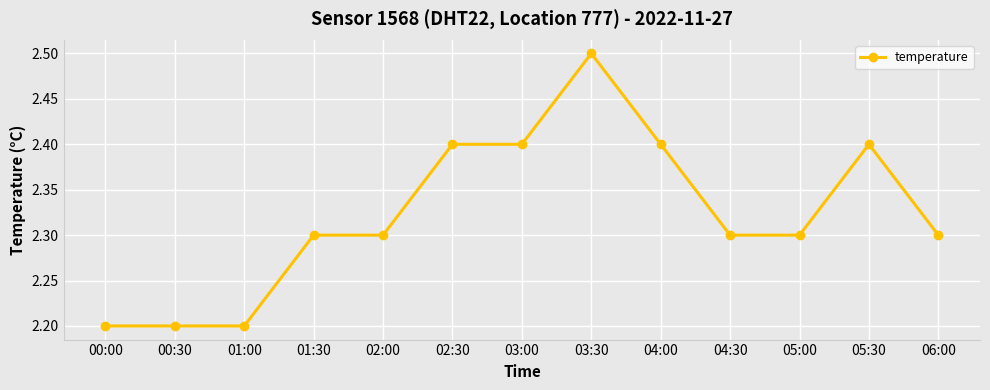

Reading right to left, what are all the values shown in this chart?

06:00=2.3	05:30=2.4	05:00=2.3	04:30=2.3	04:00=2.4	03:30=2.5	03:00=2.4	02:30=2.4	02:00=2.3	01:30=2.3	01:00=2.2	00:30=2.2	00:00=2.2